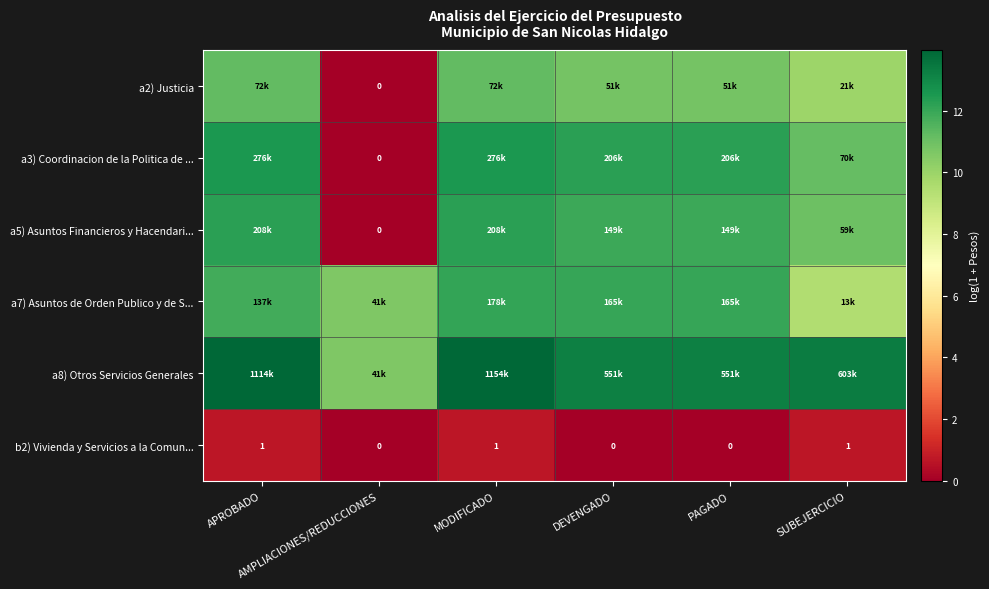

Which has a higher value, PAGADO or DEVENGADO?

PAGADO